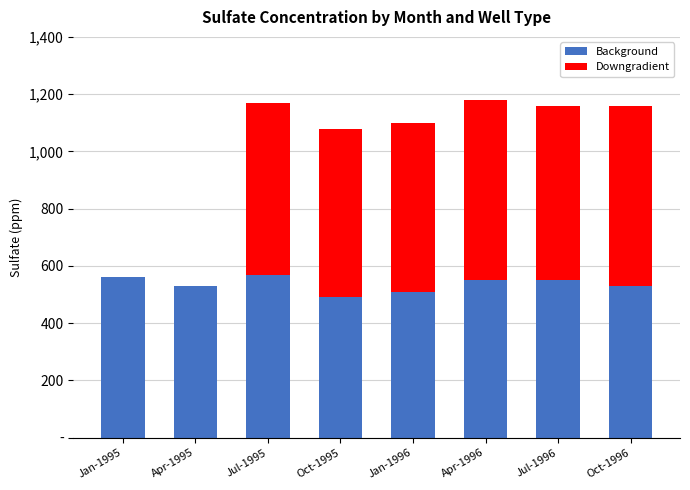

List the series in order of their overall mean, lowest first.

Downgradient, Background